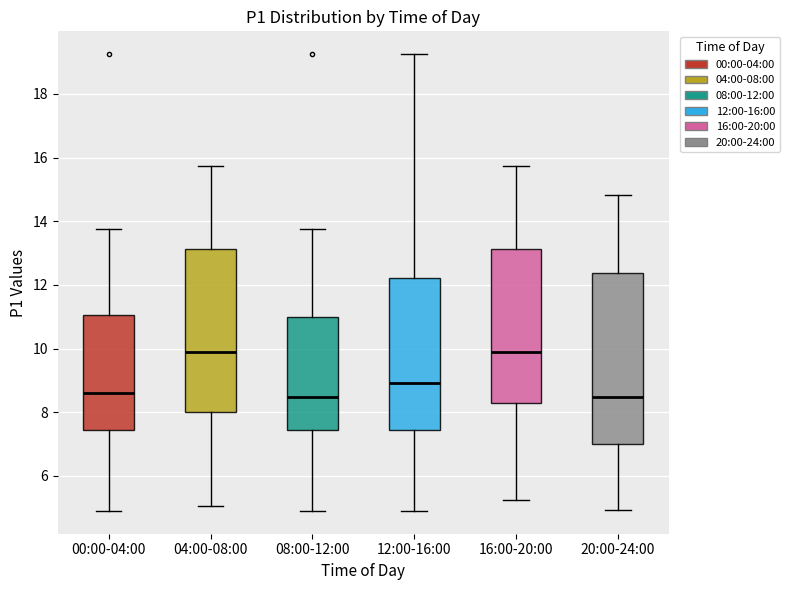

Comparing the boxes themselves (not the whiskers), which one is the tallest?

20:00-24:00